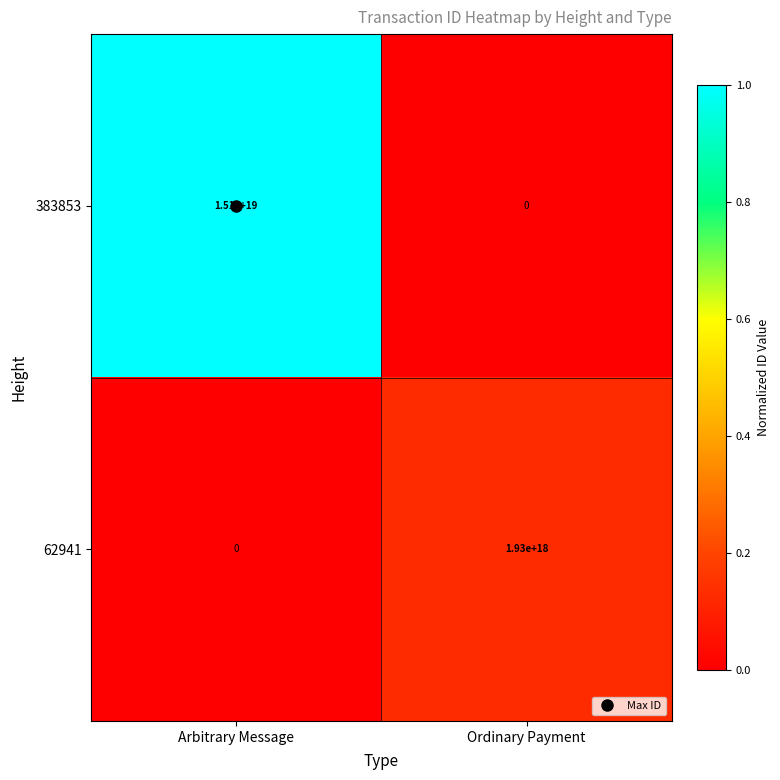

Which series has the largest range (max minus min)?

383853